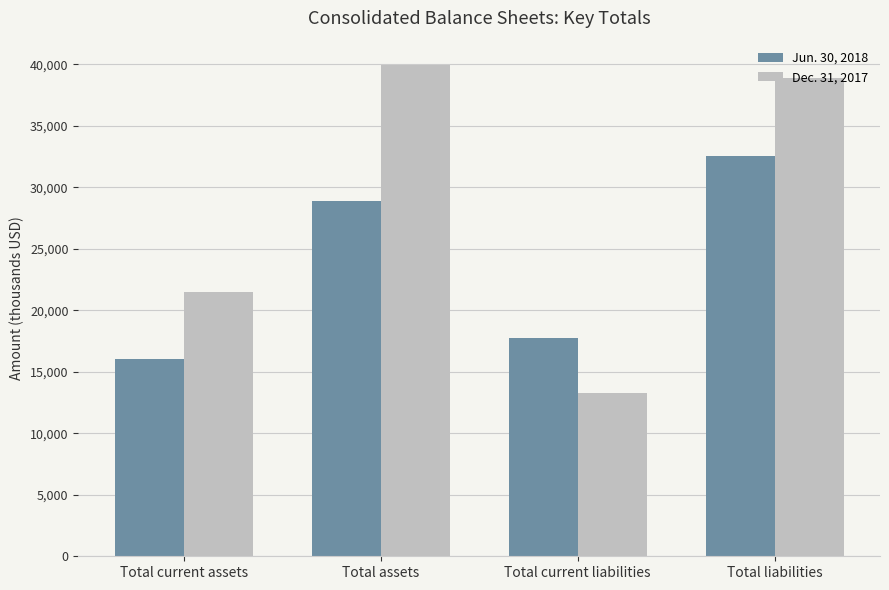

True or false: Dec. 31, 2017 has a value of 13277 at Total current liabilities.

True